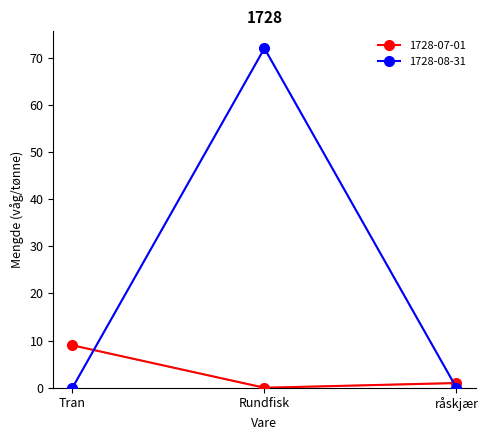

How many 1728-08-31 values are between 0 and 72?

3